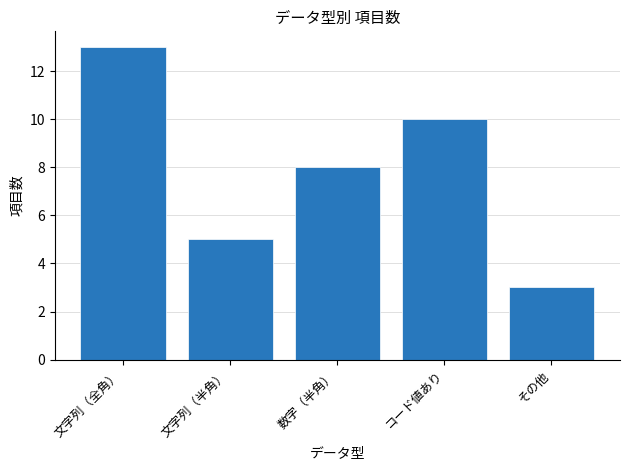

Approximately how many times larger is the value at コード値あり compared to 文字列（半角）?

2.0